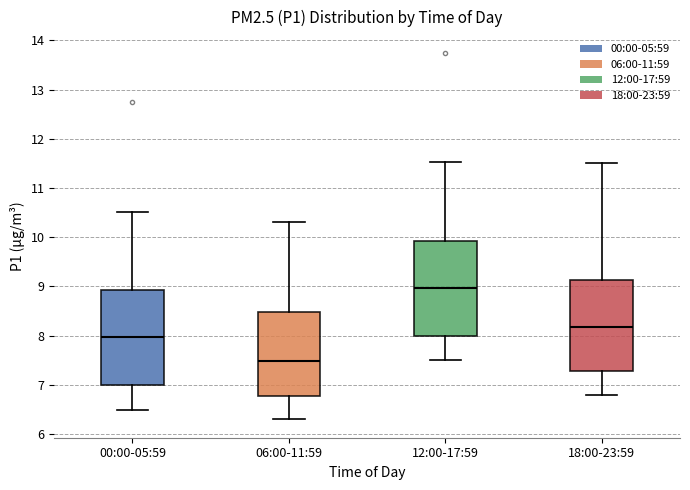

Which box's median line is the highest?

12:00-17:59